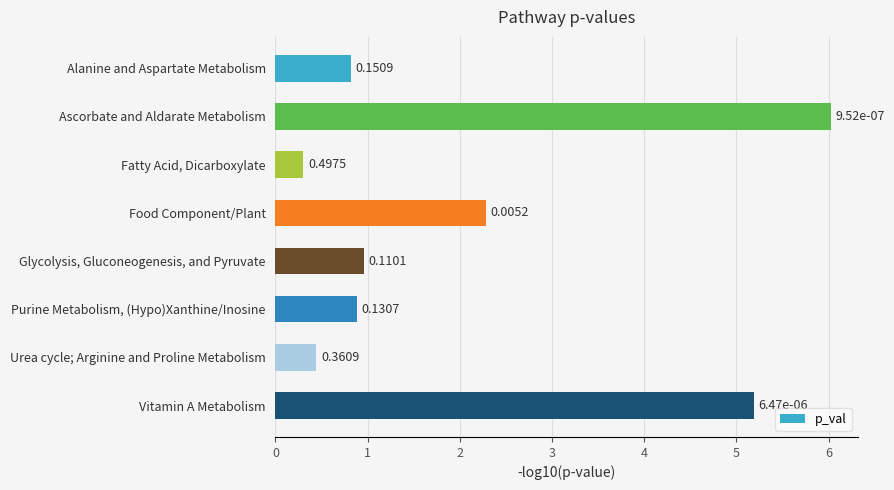

Does the chart contain any negative values?

No